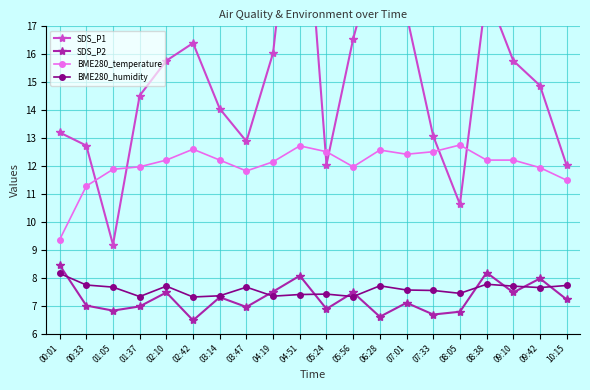

Reading left to right, transcribe all the data shown in this chart.

SDS_P1: 00:01=13.2	00:33=12.7	01:05=9.2	01:37=14.5	02:10=15.8	02:42=16.4	03:14=14.1	03:47=12.9	04:19=16.1	04:51=24.6	05:24=12.1	05:56=16.6	06:28=20.1	07:01=17.4	07:33=13.1	08:05=10.6	08:38=18.2	09:10=15.8	09:42=14.9	10:15=12.0
SDS_P2: 00:01=8.4	00:33=7.0	01:05=6.8	01:37=7.0	02:10=7.5	02:42=6.5	03:14=7.3	03:47=7.0	04:19=7.5	04:51=8.1	05:24=6.9	05:56=7.5	06:28=6.6	07:01=7.1	07:33=6.7	08:05=6.8	08:38=8.2	09:10=7.5	09:42=8.0	10:15=7.2
BME280_temperature: 00:01=9.4	00:33=11.3	01:05=11.9	01:37=12.0	02:10=12.2	02:42=12.6	03:14=12.2	03:47=11.8	04:19=12.2	04:51=12.7	05:24=12.5	05:56=12.0	06:28=12.6	07:01=12.4	07:33=12.5	08:05=12.8	08:38=12.2	09:10=12.2	09:42=11.9	10:15=11.5
BME280_humidity: 00:01=8.2	00:33=7.7	01:05=7.7	01:37=7.3	02:10=7.7	02:42=7.3	03:14=7.4	03:47=7.7	04:19=7.3	04:51=7.4	05:24=7.4	05:56=7.3	06:28=7.7	07:01=7.6	07:33=7.5	08:05=7.4	08:38=7.8	09:10=7.7	09:42=7.6	10:15=7.7